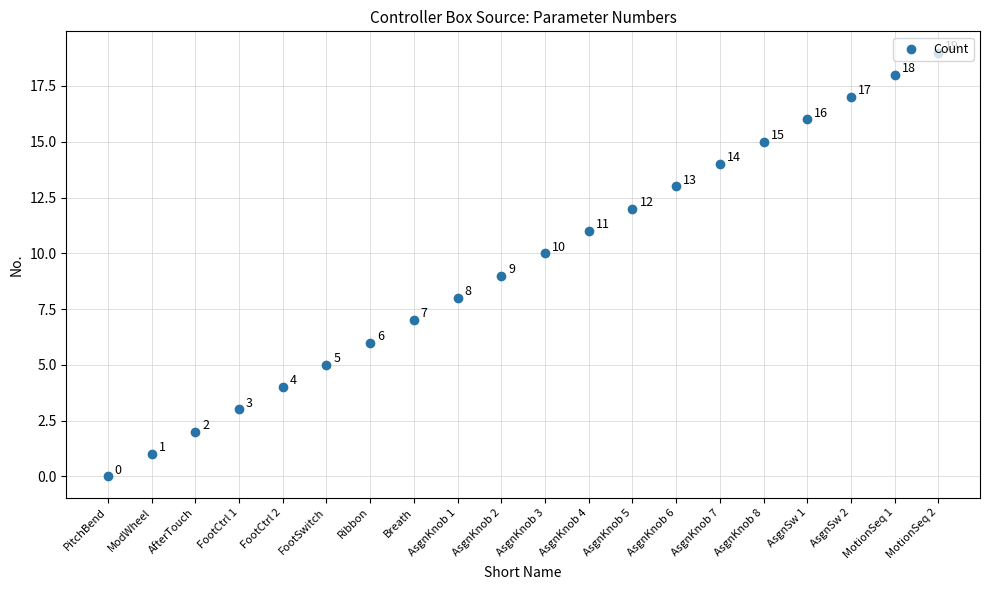

Which has a higher value, Ribbon or MotionSeq 2?

MotionSeq 2